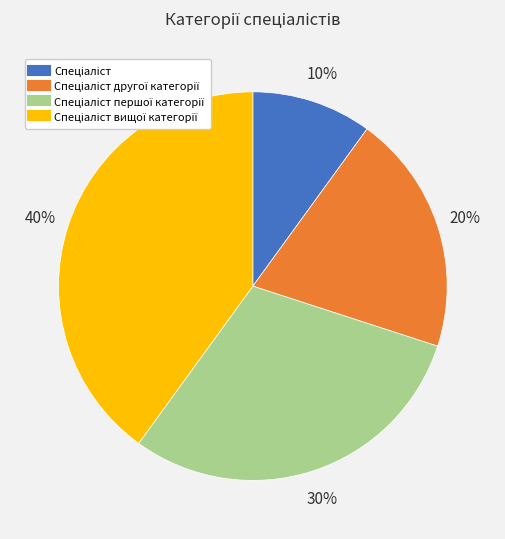

How many slices are in this pie chart?

4